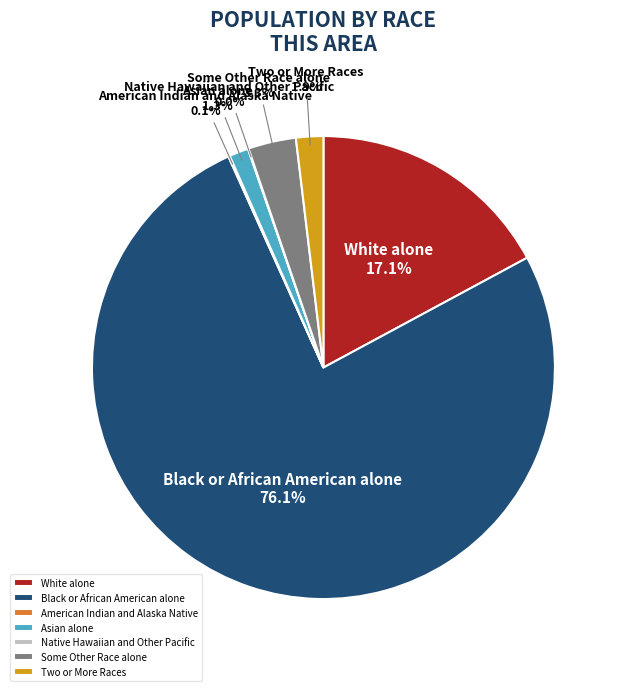

Is the sum of Asian alone and Black or African American alone greater than half?

Yes